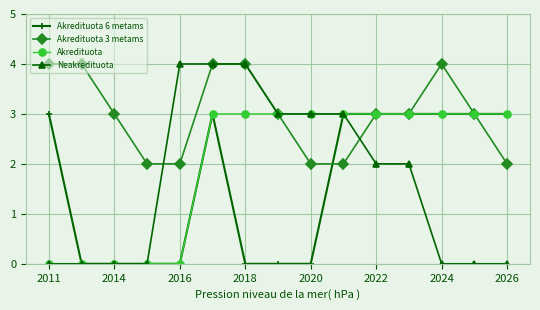

Which series has the widest spread of values?

Neakredituota